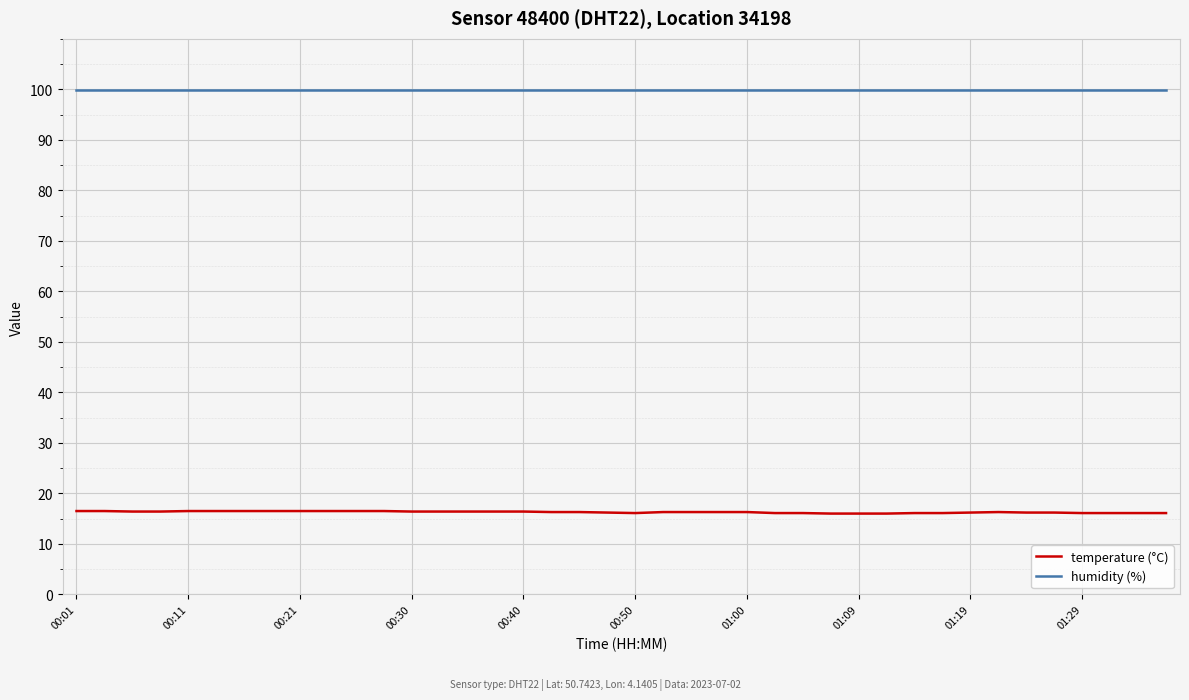

What is the greatest value displayed?

99.9